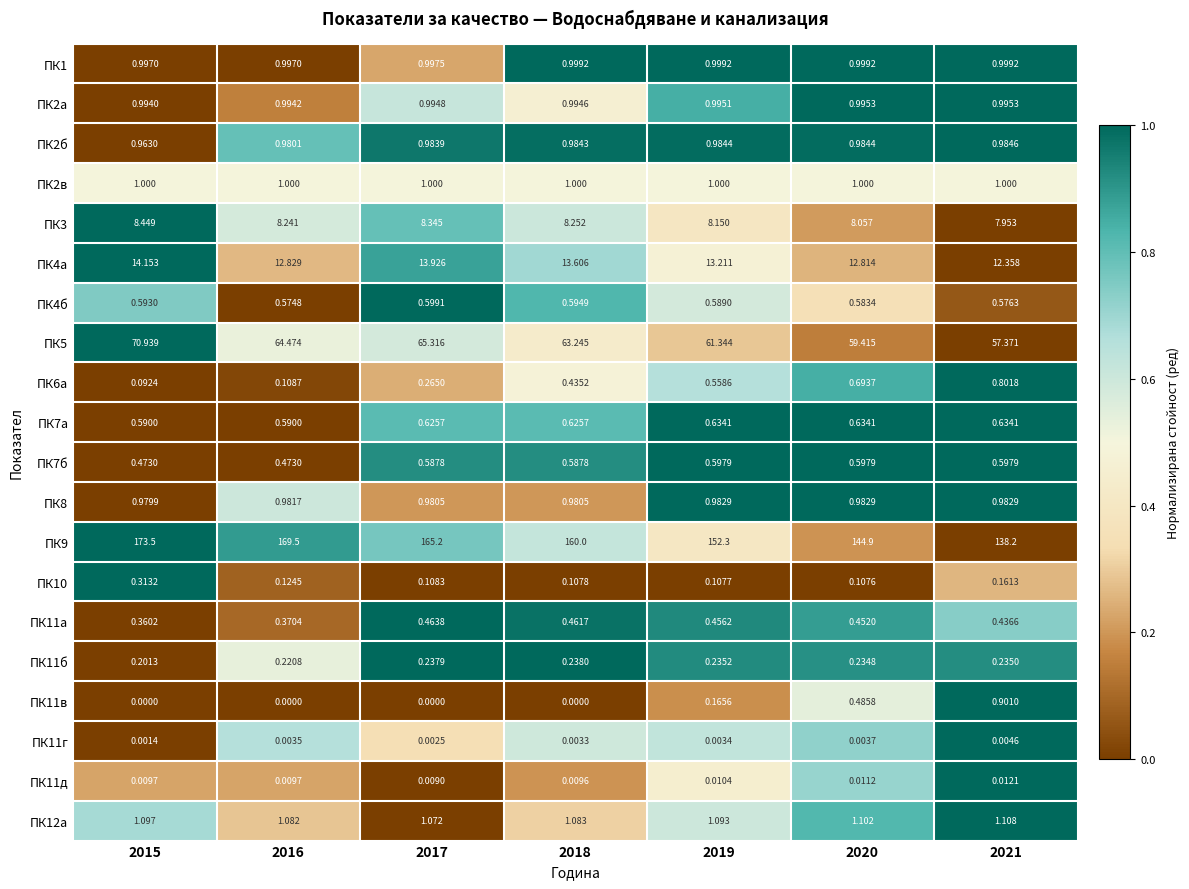

Is the value of ПК11д at 2021 greater than the value of ПК2в at 2018?

No